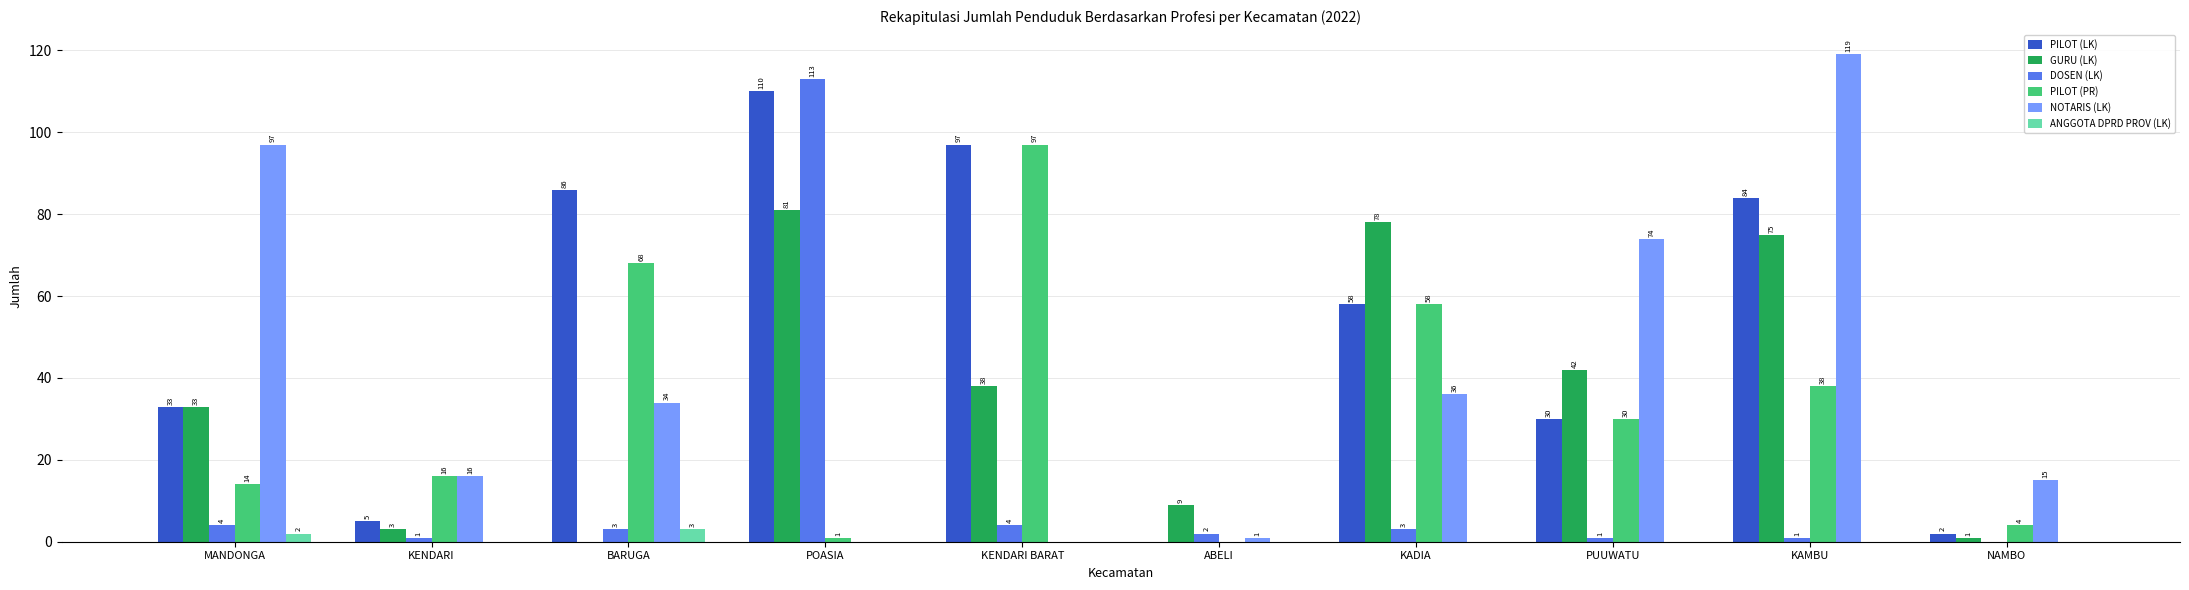

What is the sum of all ANGGOTA DPRD PROV (LK) values?

5